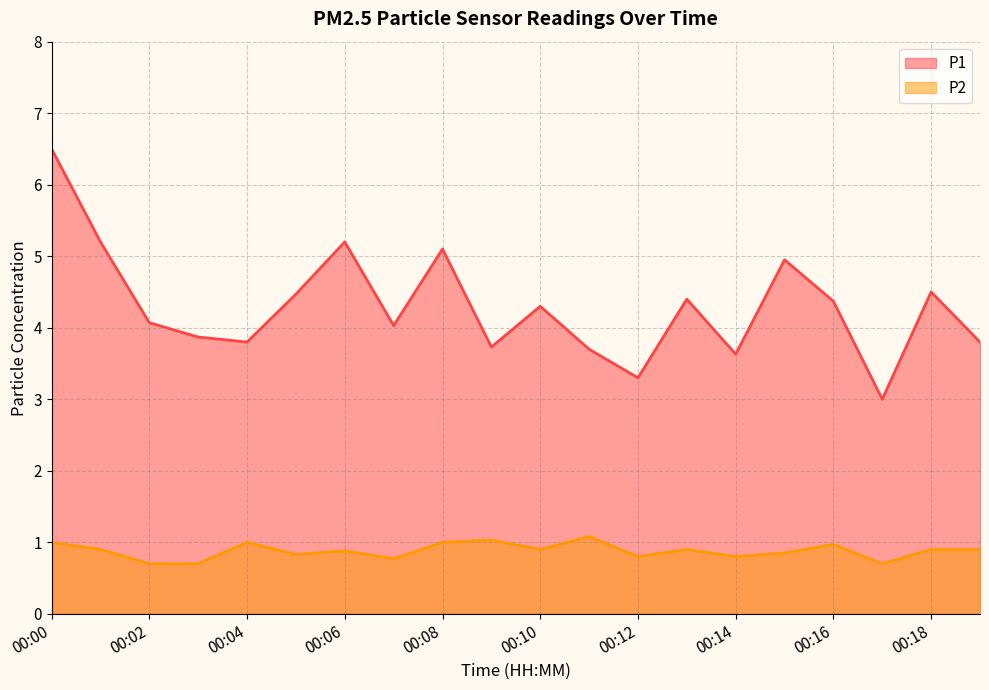

True or false: P2 has a value of 0.6 at 00:11.

False